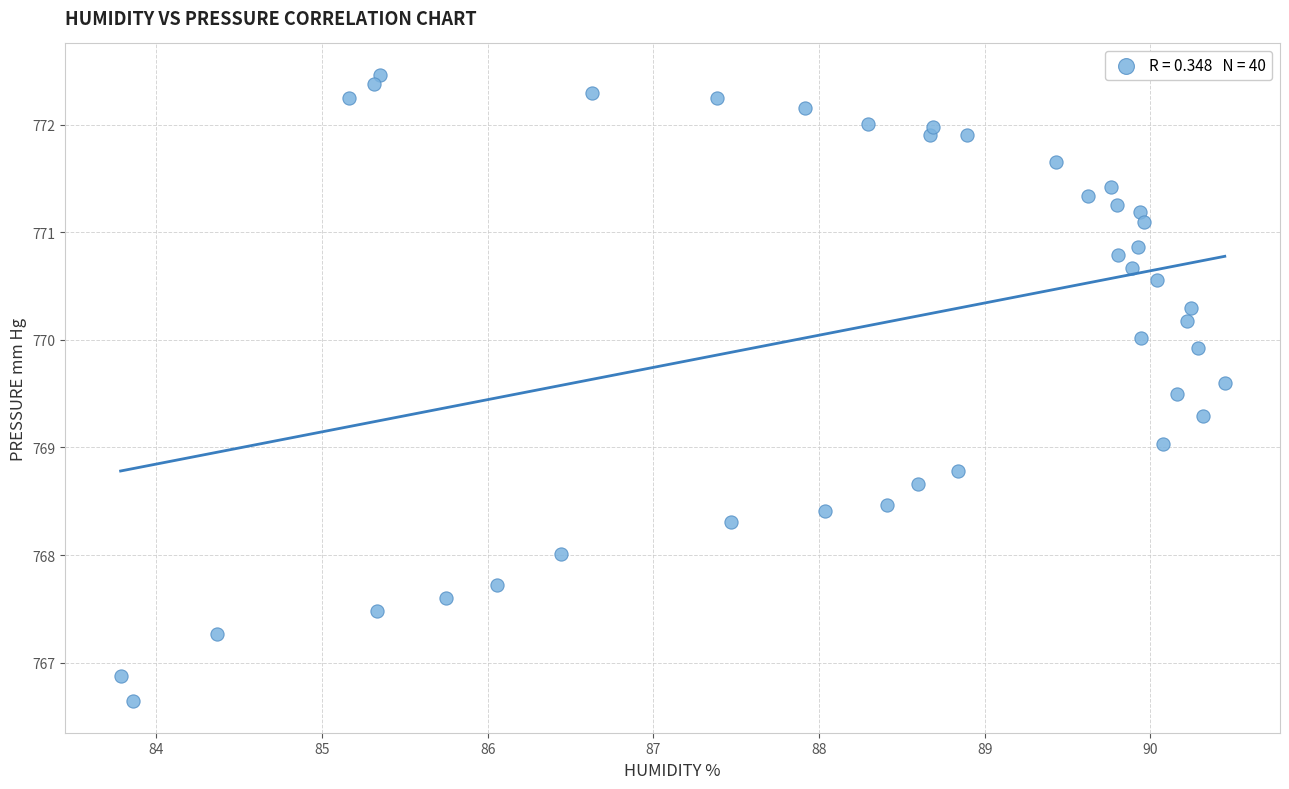

What is the range of Y values (max minus min)?

5.8